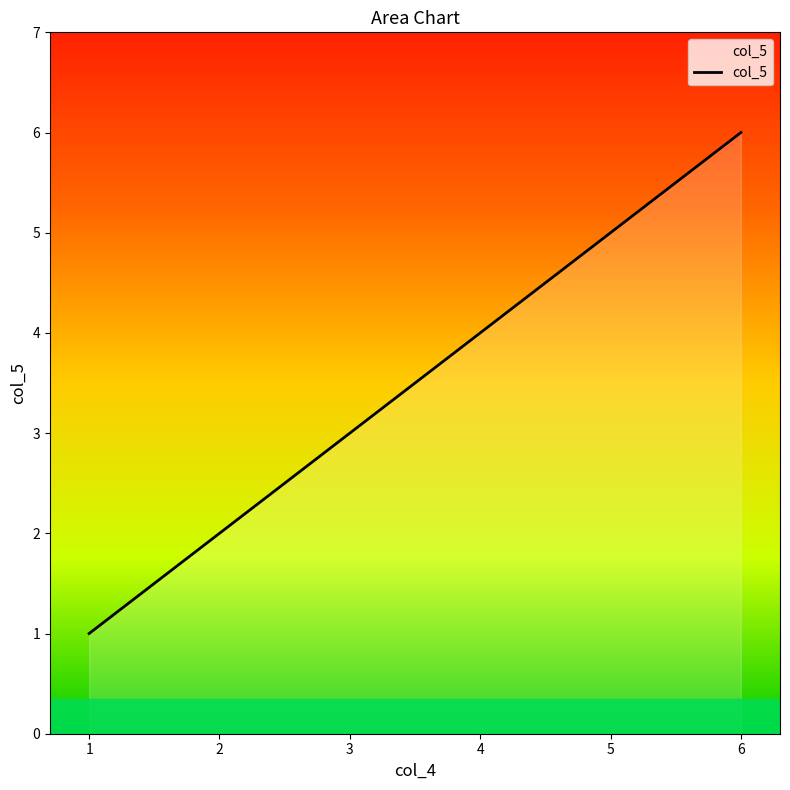

Does the chart display data point markers on the line(s)?

No